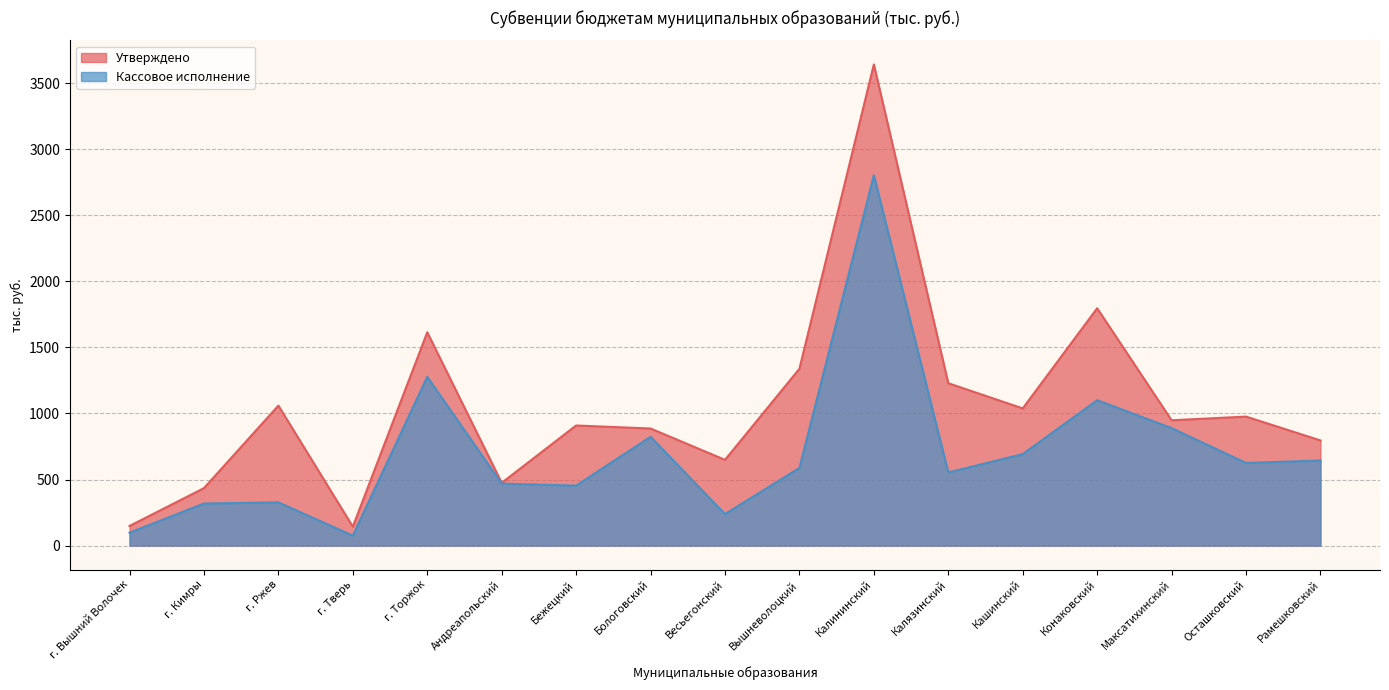

True or false: Утверждено and Кассовое исполнение cross at least once.

False